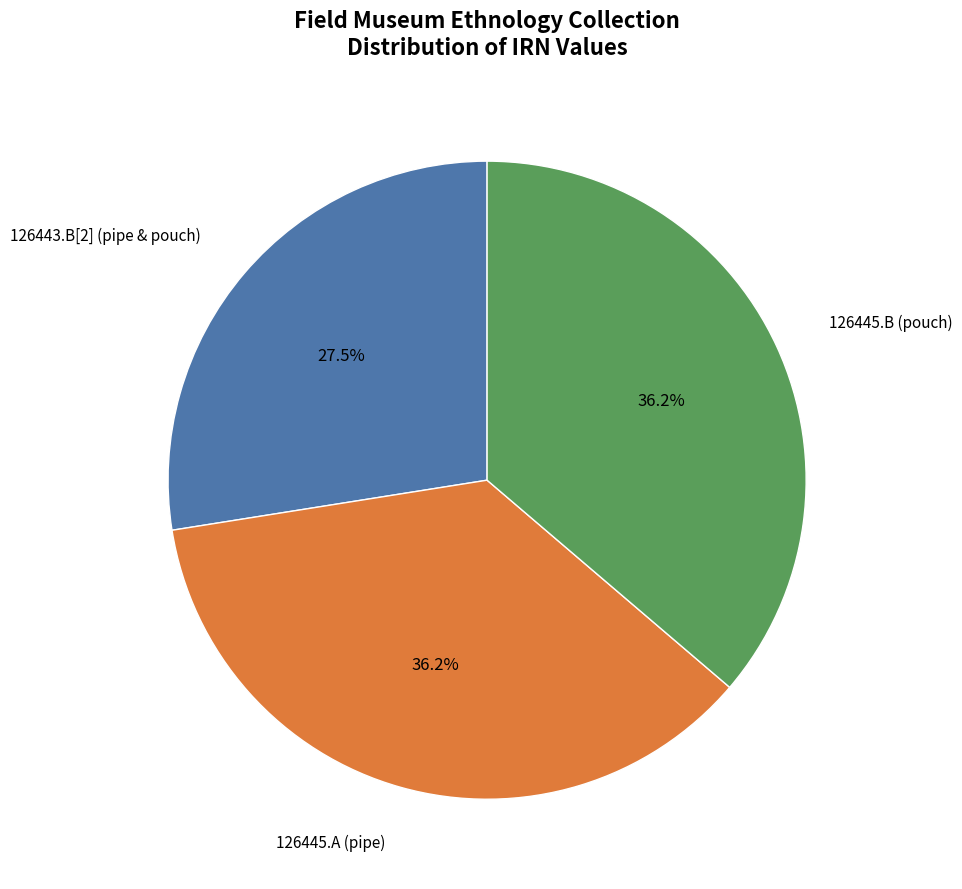

Is there a majority slice in this chart?

No